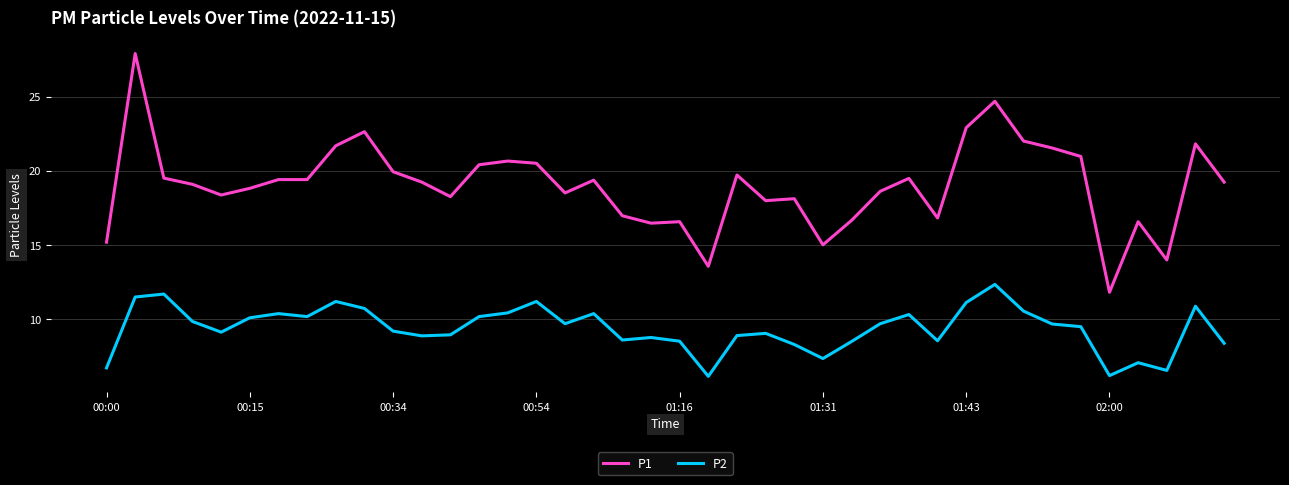

How many values in the P1 series exceed 19?

22